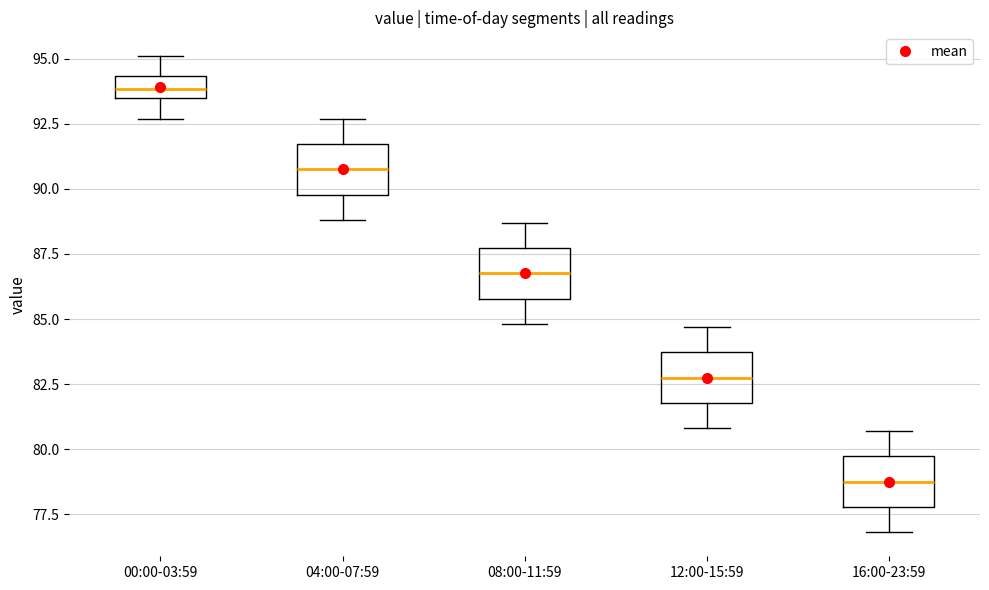

Reading left to right, read every box against the y-axis: the position of its median line, the range the box covers, and the ends of its whiskers. The values are not printed on the chart, so give them approximately, as read against the axis.

00:00-03:59: median 94.0, box 93.5 to 94.5, whiskers 92.5 to 95.0
04:00-07:59: median 91.0, box 90.0 to 91.5, whiskers 89.0 to 92.5
08:00-11:59: median 87.0, box 86.0 to 87.5, whiskers 85.0 to 88.5
12:00-15:59: median 83.0, box 82.0 to 83.5, whiskers 81.0 to 84.5
16:00-23:59: median 79.0, box 78.0 to 79.5, whiskers 77.0 to 80.5